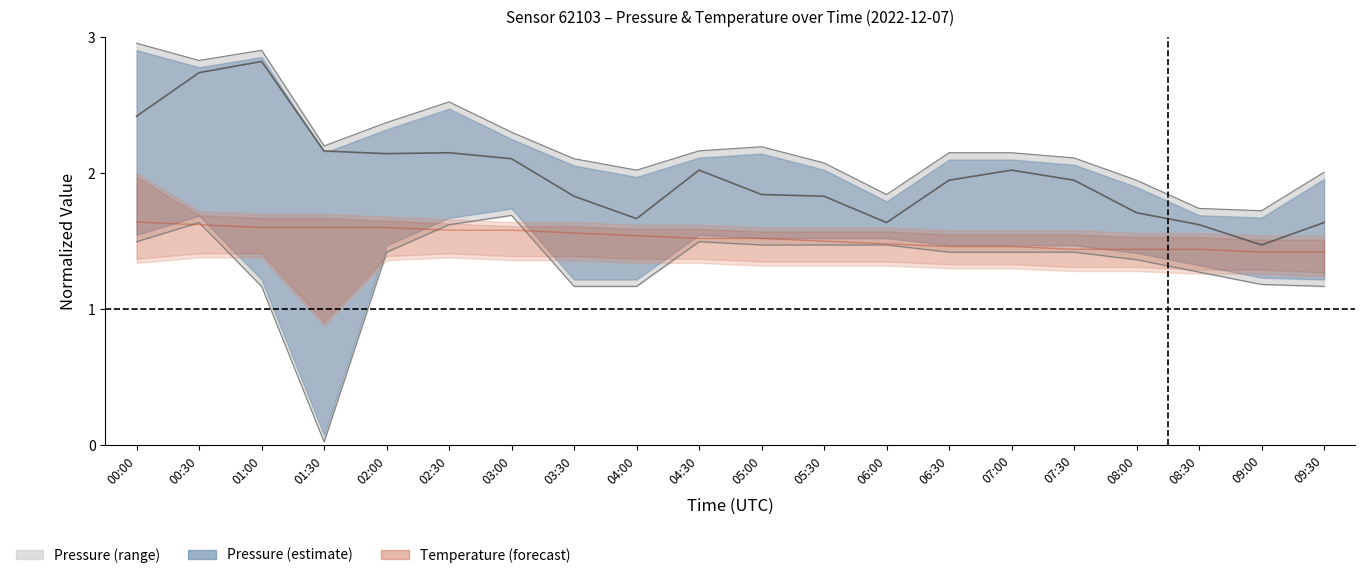

How many times do pressure_lower and temperature_mid cross each other?

4